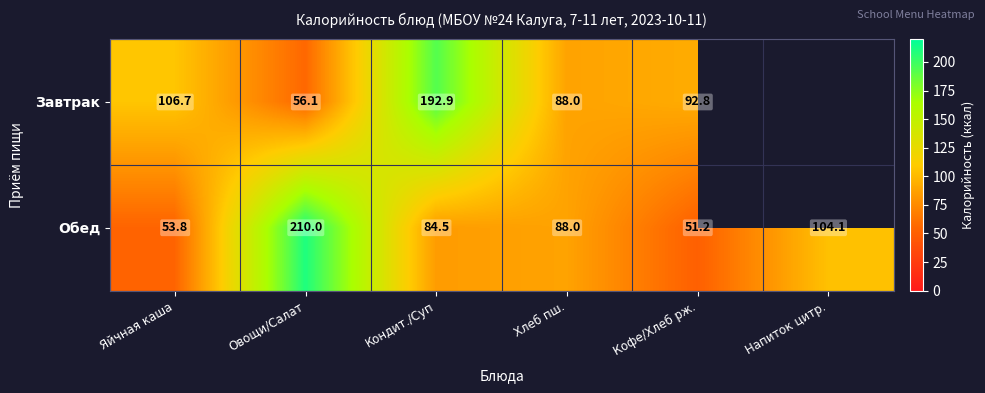

Which has a higher value, Кондит./Суп or Кофе/Хлеб рж.?

Кондит./Суп